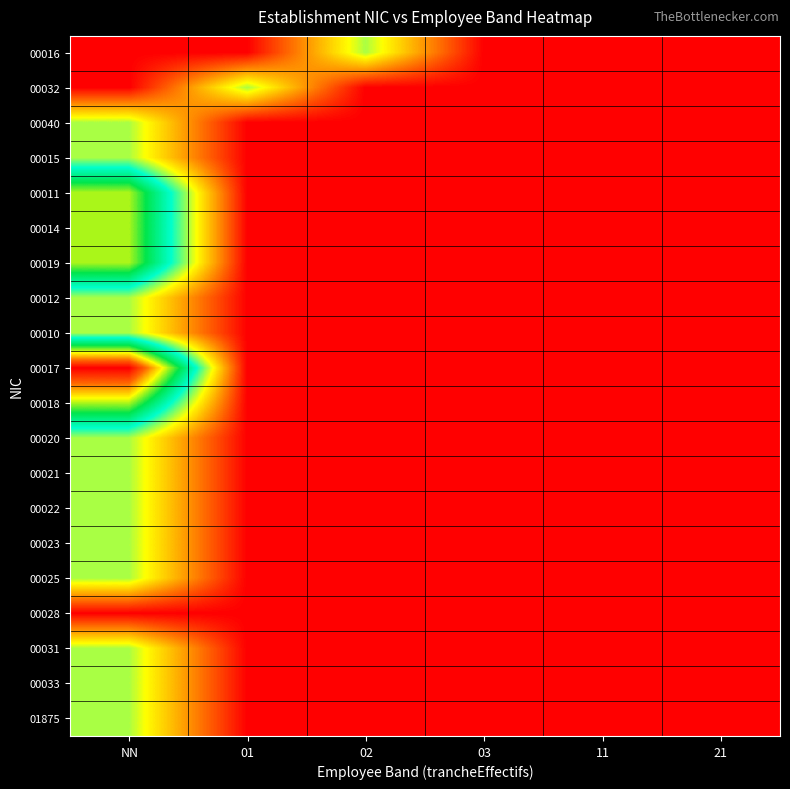

How many distinct data groups are displayed?

20